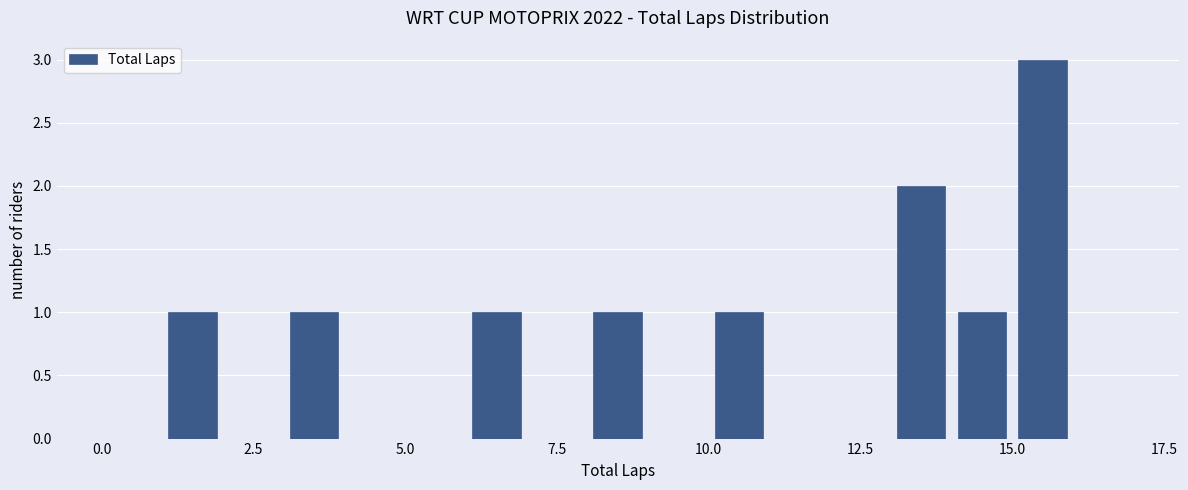

Around what value on the x-axis is the tallest bar? Give the approximate position of its centre, as read against the axis.

15.5